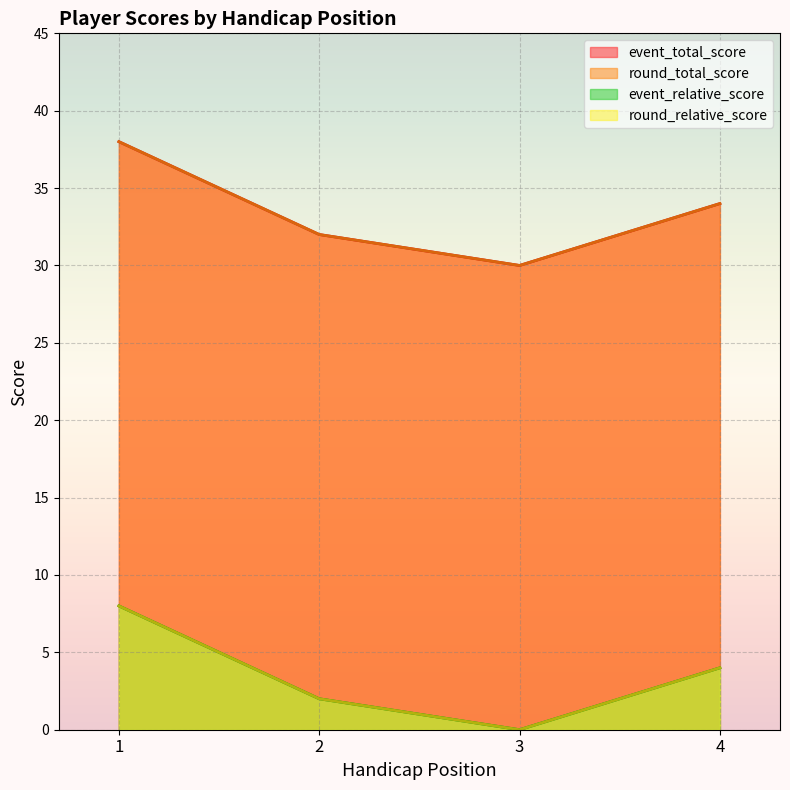

Does the chart display data point markers on the line(s)?

No